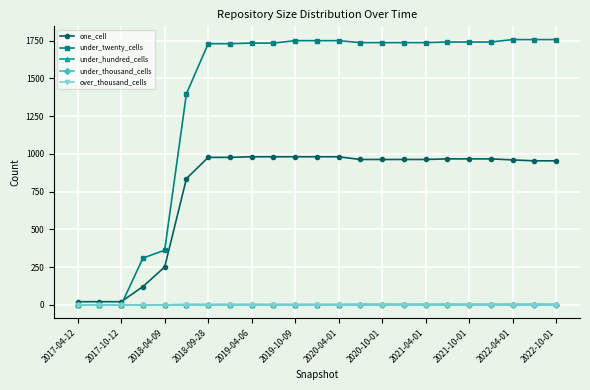

At how many categories does at least one series exceed 544?

18